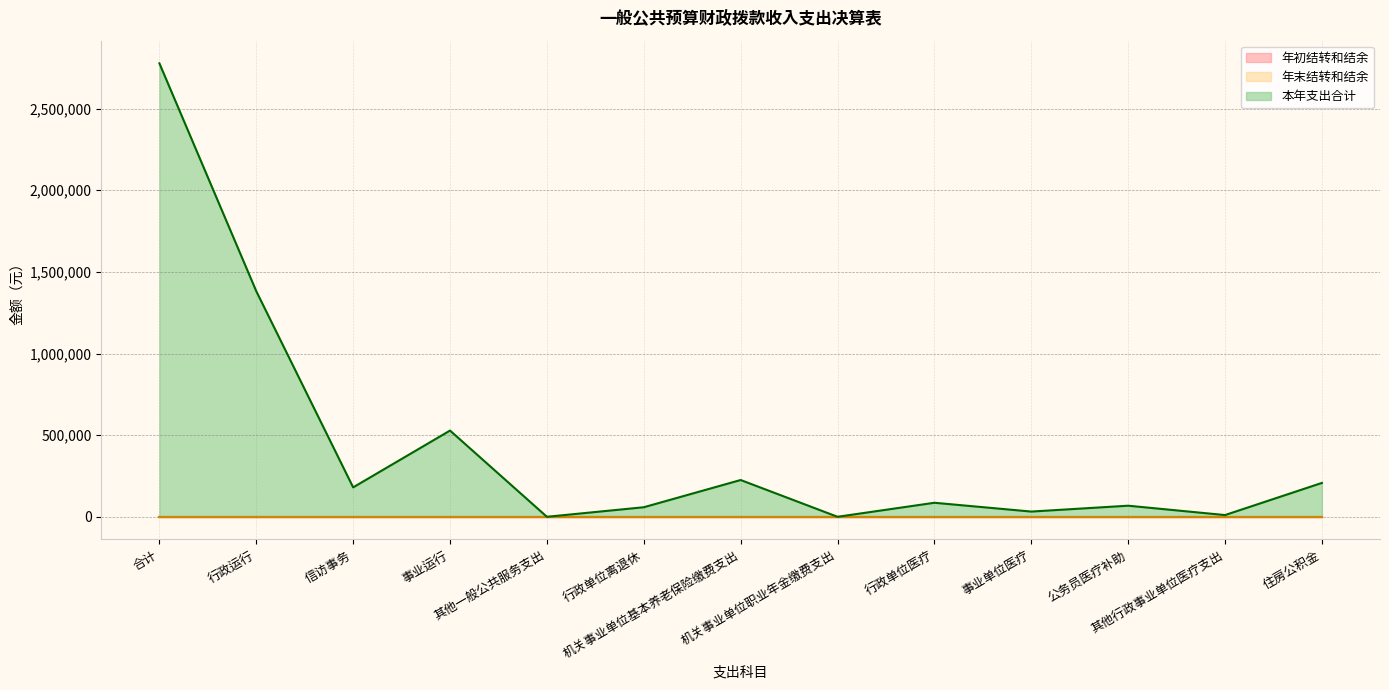

True or false: 本年支出合计 has a value of 31966.4 at 事业单位医疗.

True